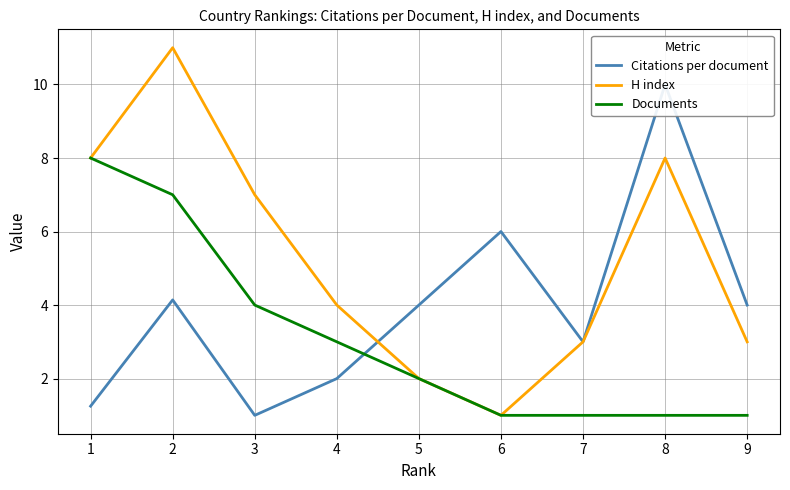

Which series has the largest total across all categories?

H index